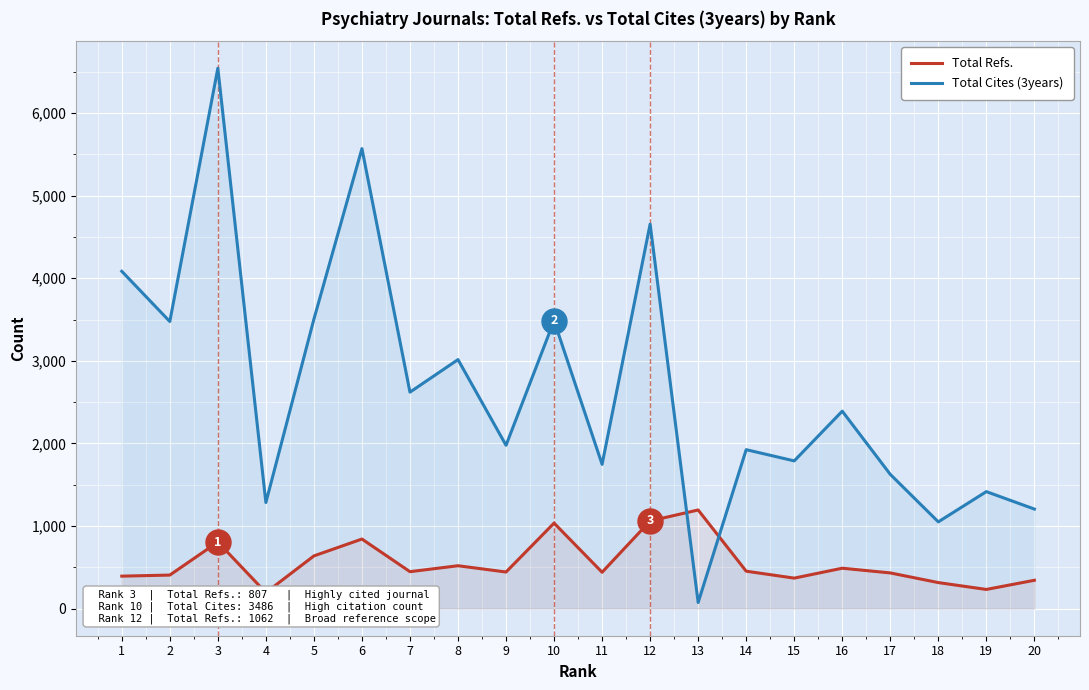

Where is the first local minimum for Total Cites (3years)?

2